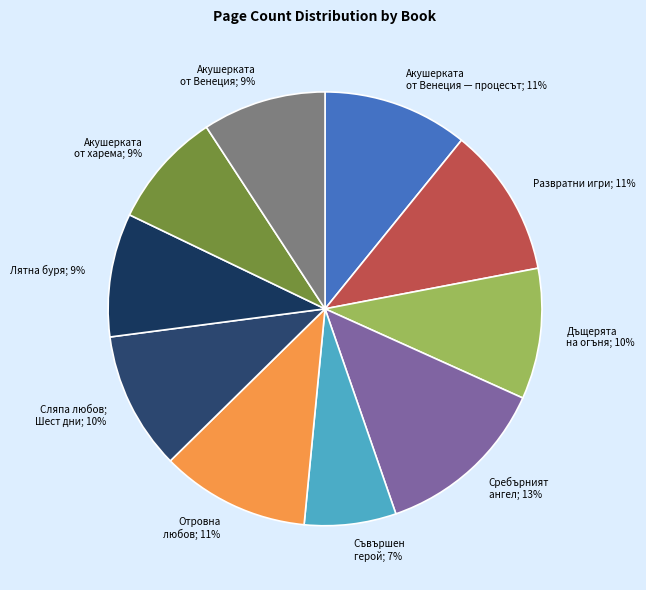

What percentage is the Акушерката от Венеция — процесът; 11% slice, to the nearest percent?

11%